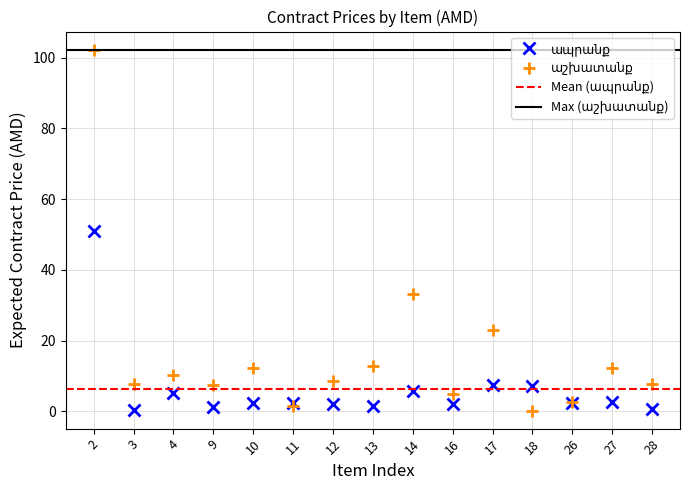

Which series has the largest range (max minus min)?

աշխատանք